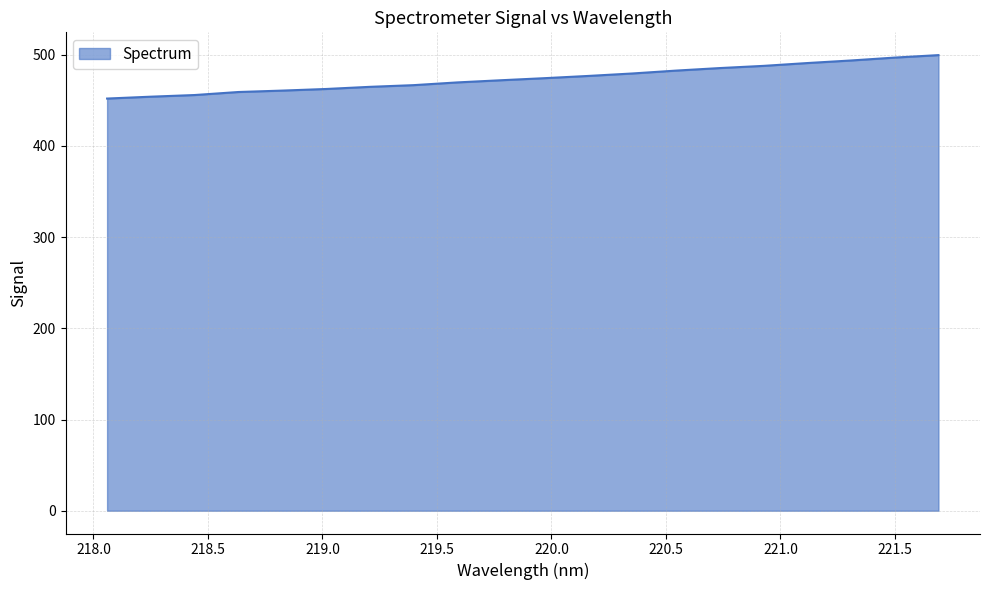

What is the maximum value shown in the chart?

499.6